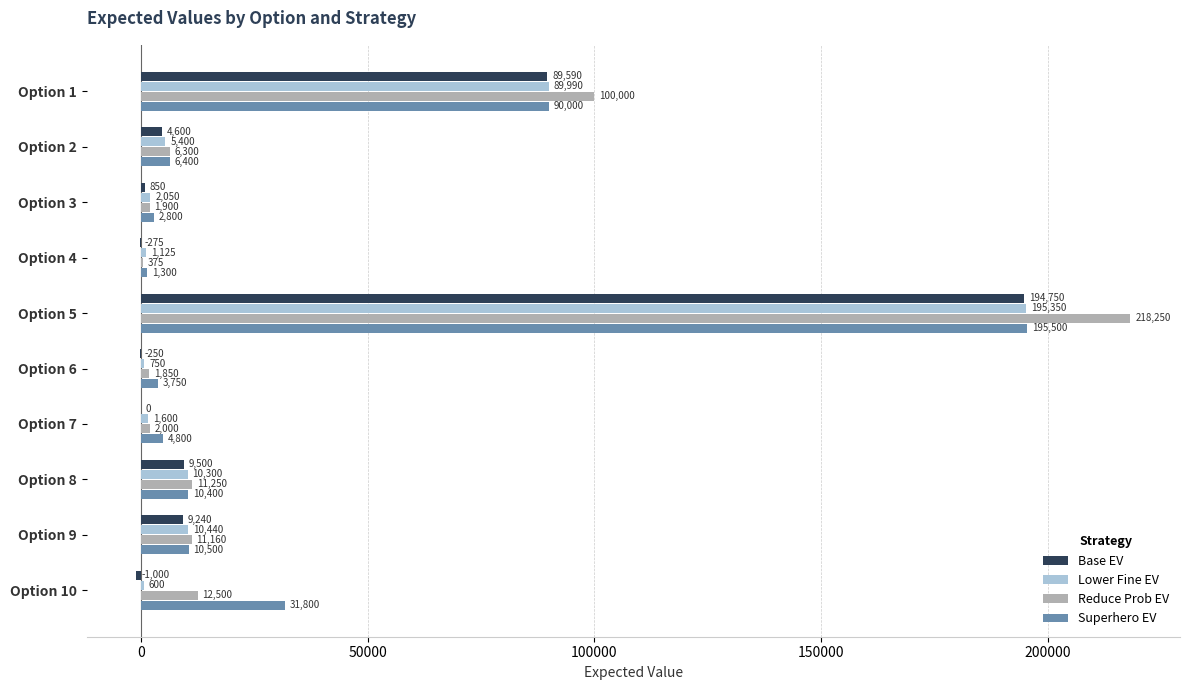

What are all the series names shown in the legend?

Base EV, Lower Fine EV, Reduce Prob EV, Superhero EV